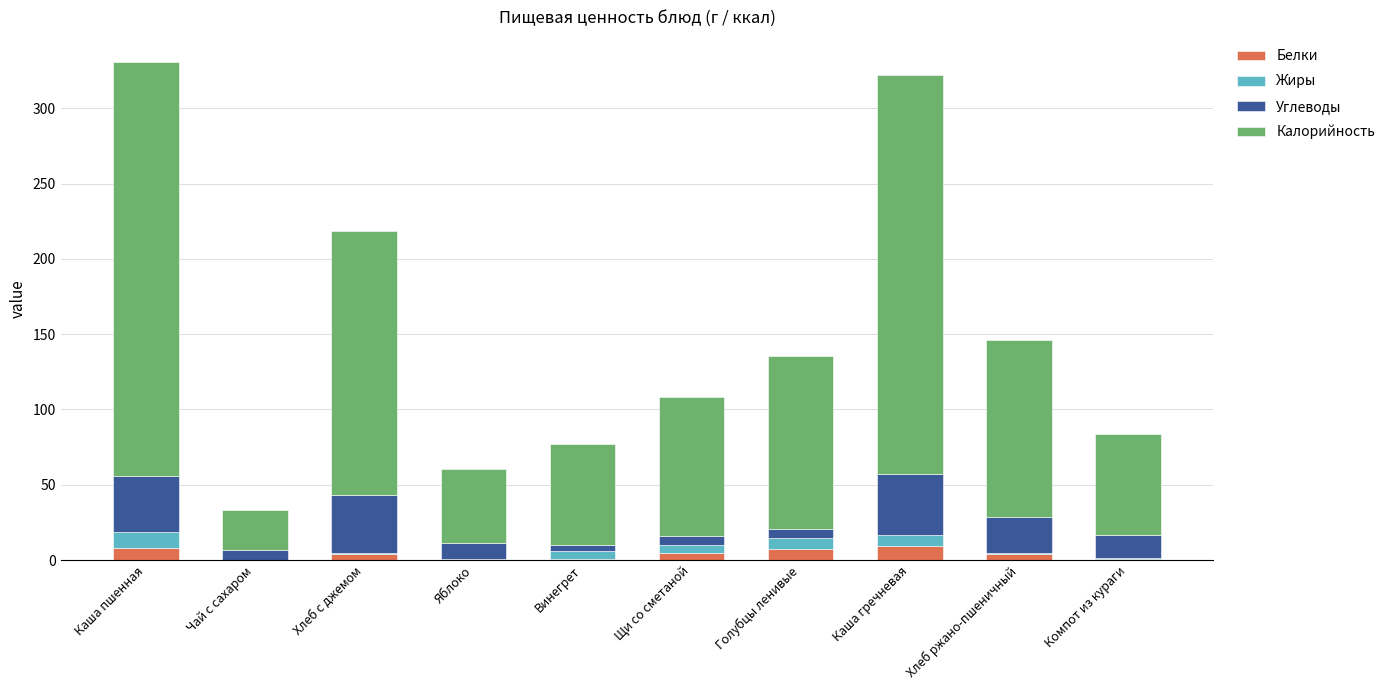

What is the maximum value for Белки?

9.3